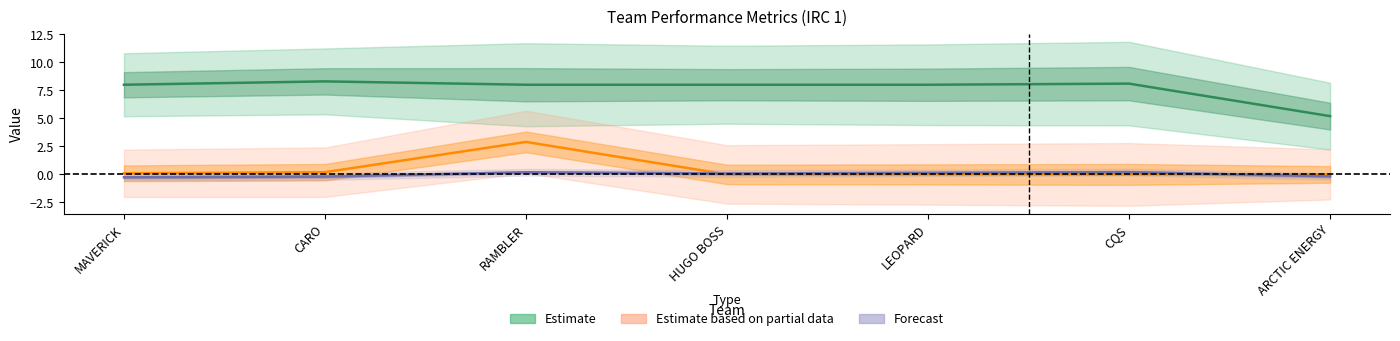

Reading right to left, what are all the values shown in this chart?

TCF: ARCTIC ENERGY=-0.2	CQS=0.2	LEOPARD=0.1	HUGO BOSS=0.1	RAMBLER=0.2	CARO=-0.2	MAVERICK=-0.3
VMG: ARCTIC ENERGY=5.2	CQS=8.1	LEOPARD=8.0	HUGO BOSS=8.0	RAMBLER=8.0	CARO=8.3	MAVERICK=8.0
SOG: ARCTIC ENERGY=0.0	CQS=0.0	LEOPARD=0.0	HUGO BOSS=0.0	RAMBLER=2.9	CARO=0.2	MAVERICK=0.1